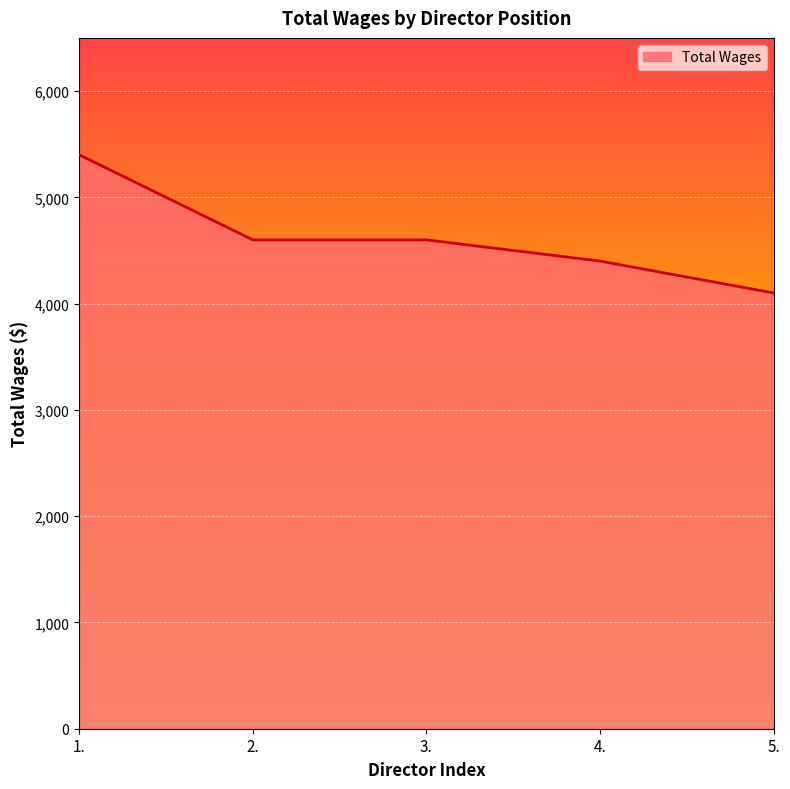

What is the maximum value shown in the chart?

5400